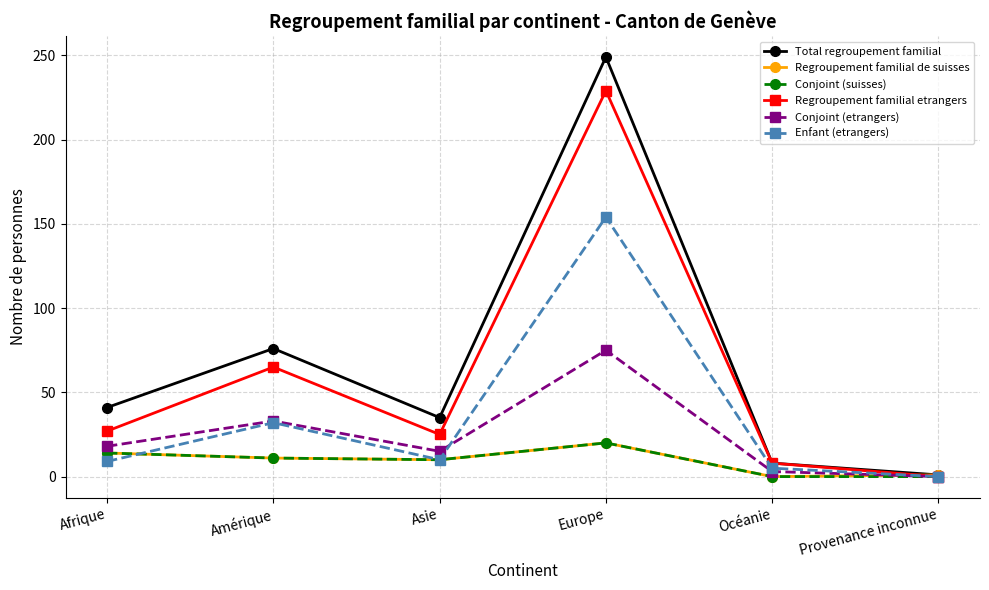

The Total regroupement familial series shows 249 at Europe. True or false?

True